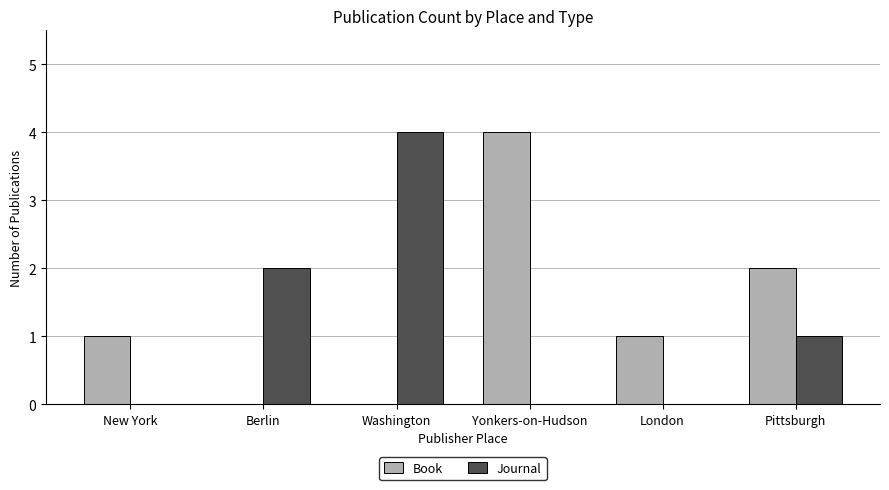

Which series changed the most between New York and Washington?

Journal